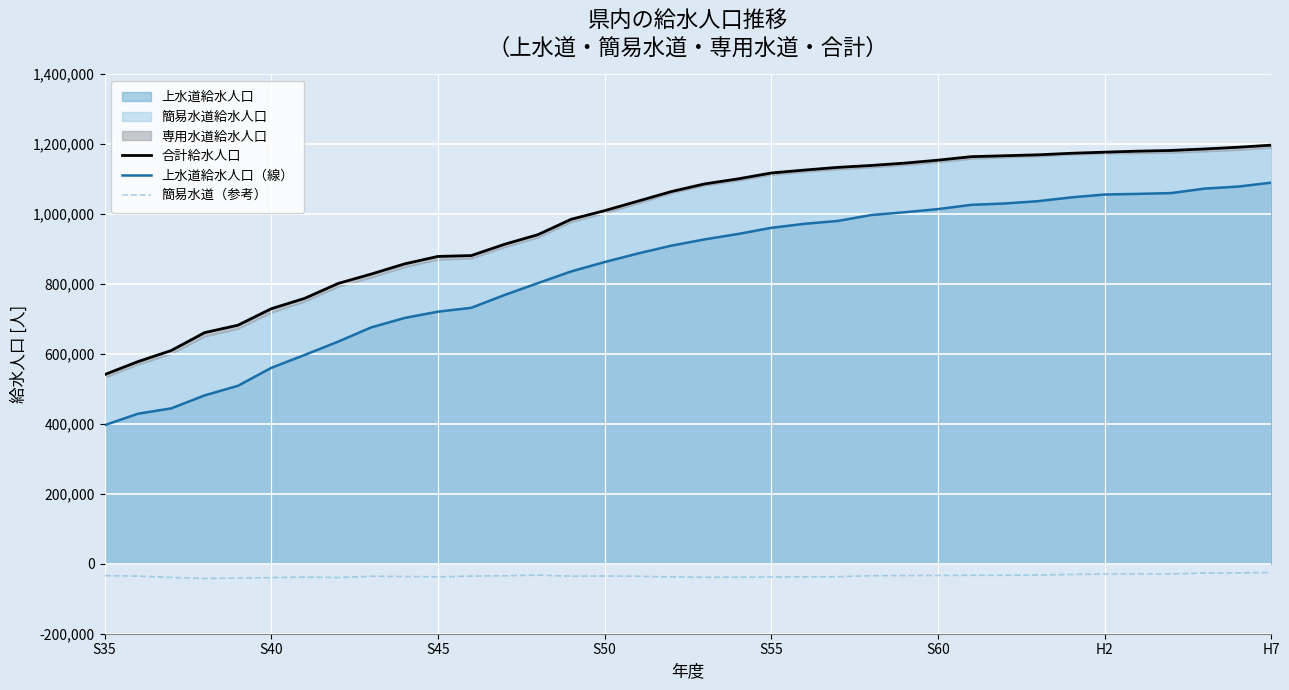

What is the maximum value shown in the chart?

1196721.0